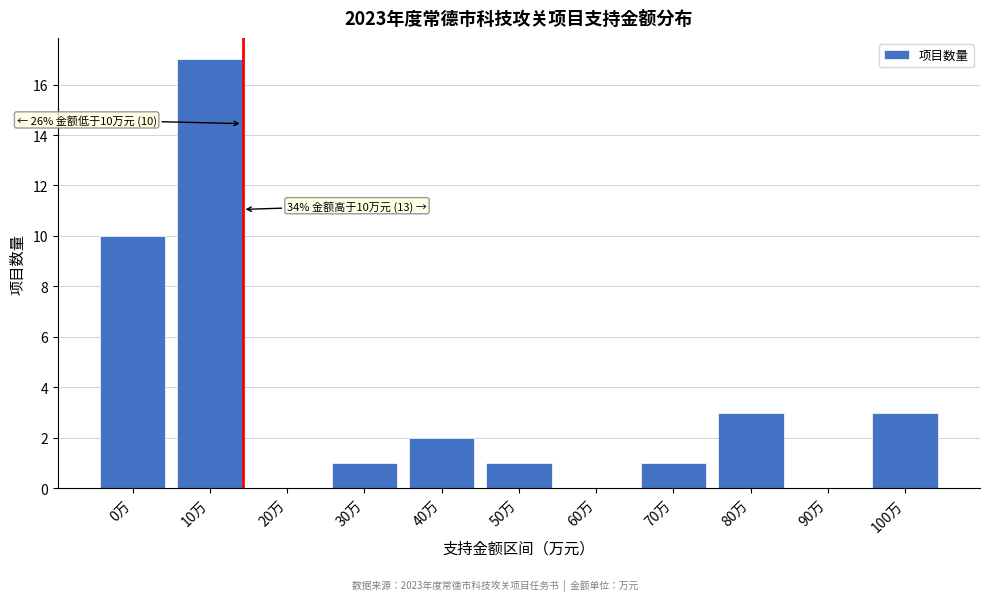

Reading left to right, list all the values displayed in this chart.

0万=10	10万=17	20万=0	30万=1	40万=2	50万=1	60万=0	70万=1	80万=3	90万=0	100万=3